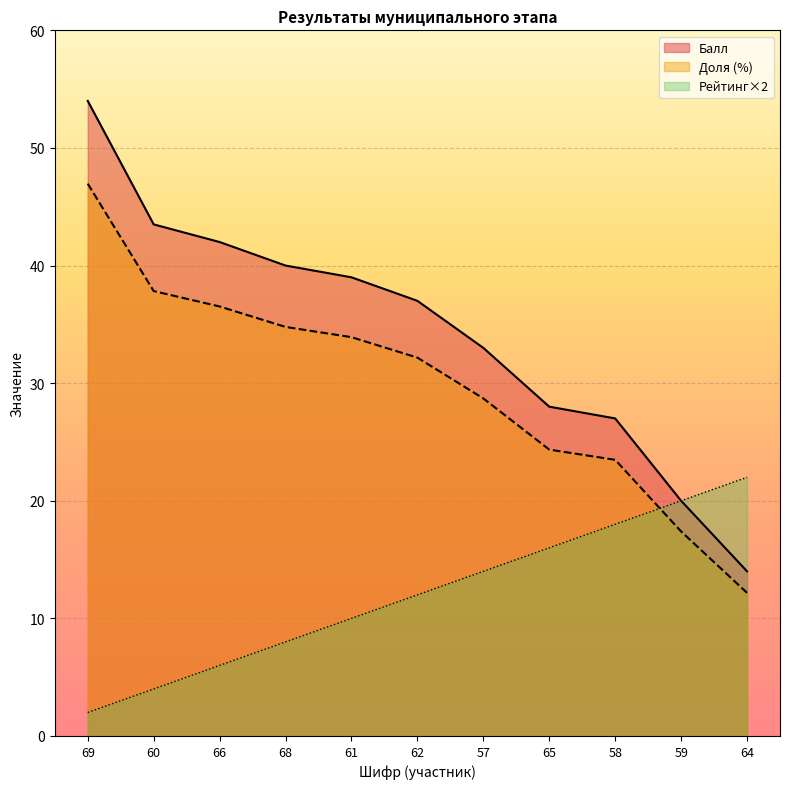

How many data points in Доля are less than 32?

5